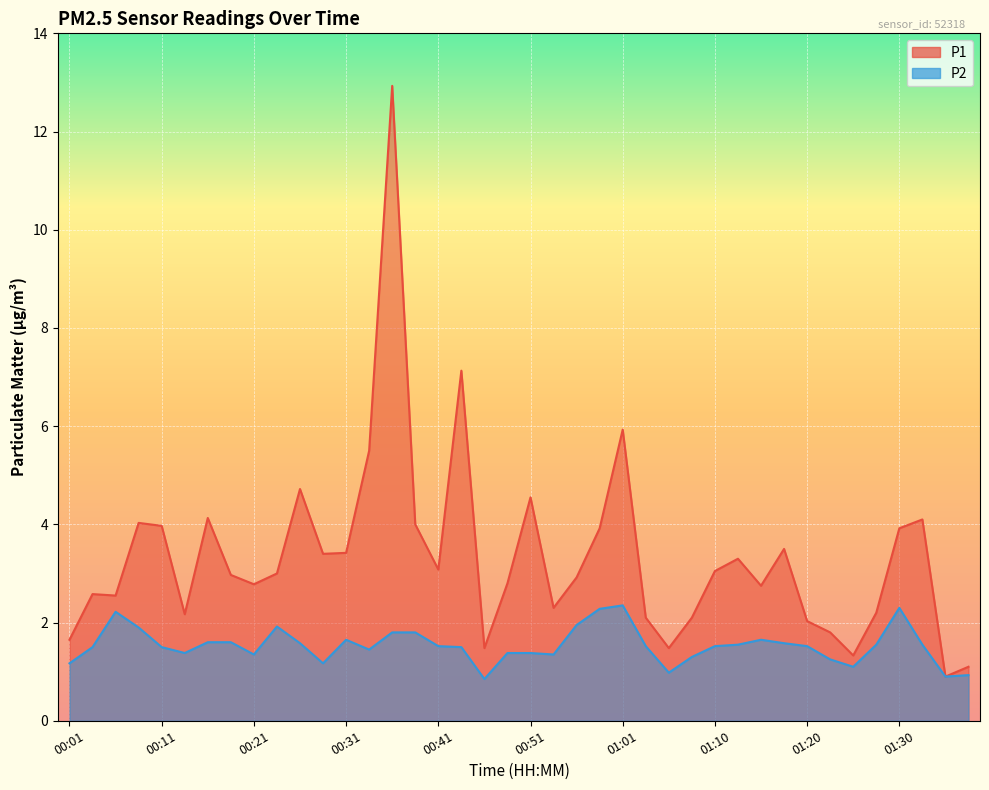

Between 00:23 and 00:38, which series saw the biggest shift?

P1